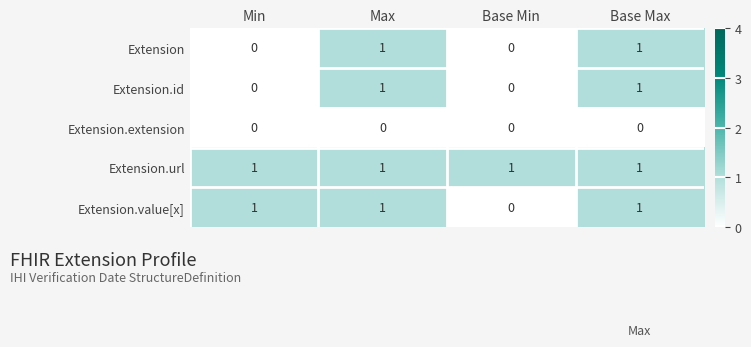

What is the total value across all series at Max?

4